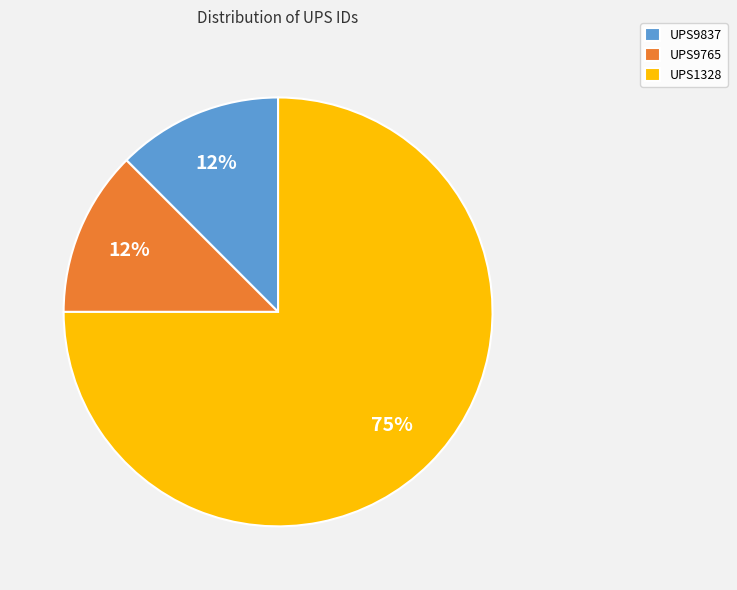

Between UPS1328 and UPS9765, which is larger?

UPS1328